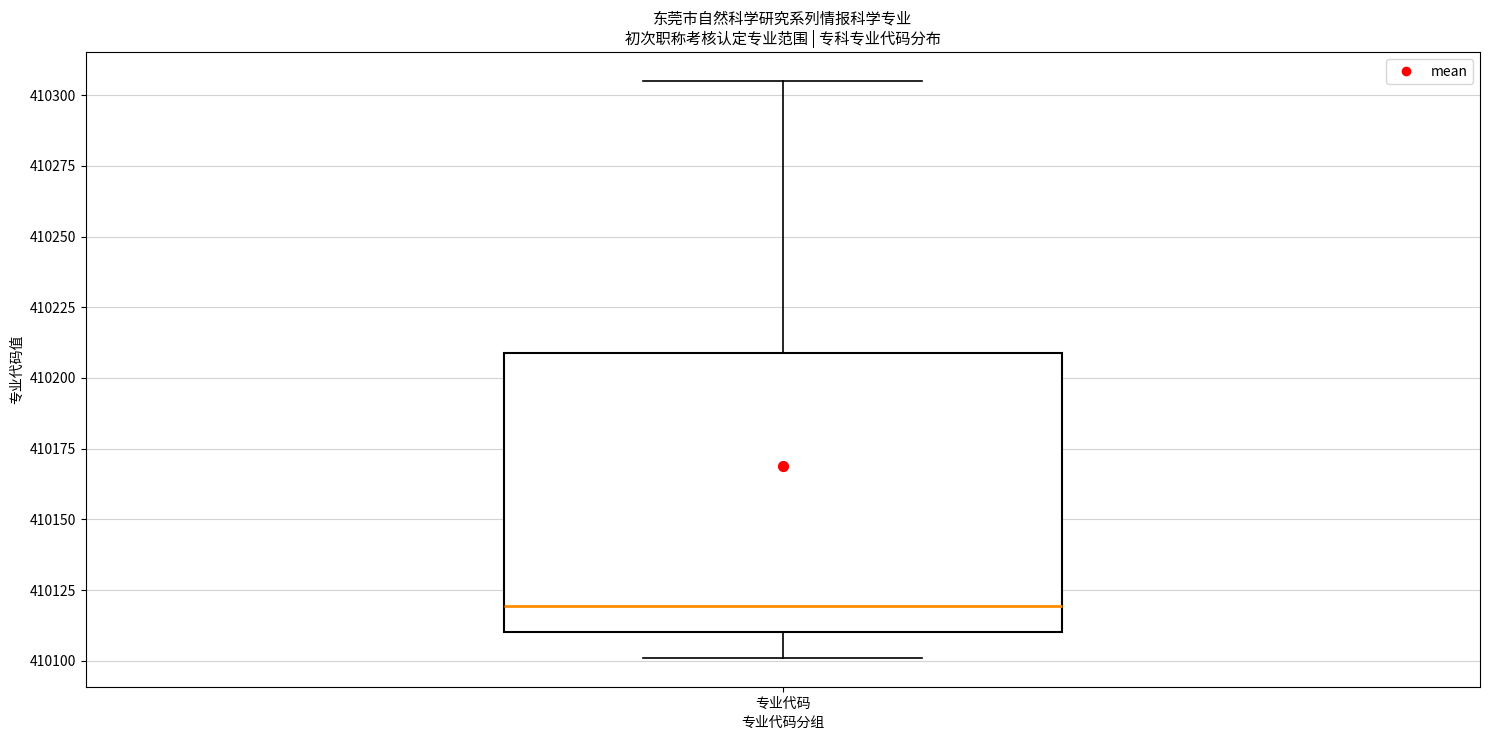

Where does the lower whisker of the box for 专业代码 end on the y-axis? The values are not printed on the chart, so give them approximately, as read against the axis.

410100